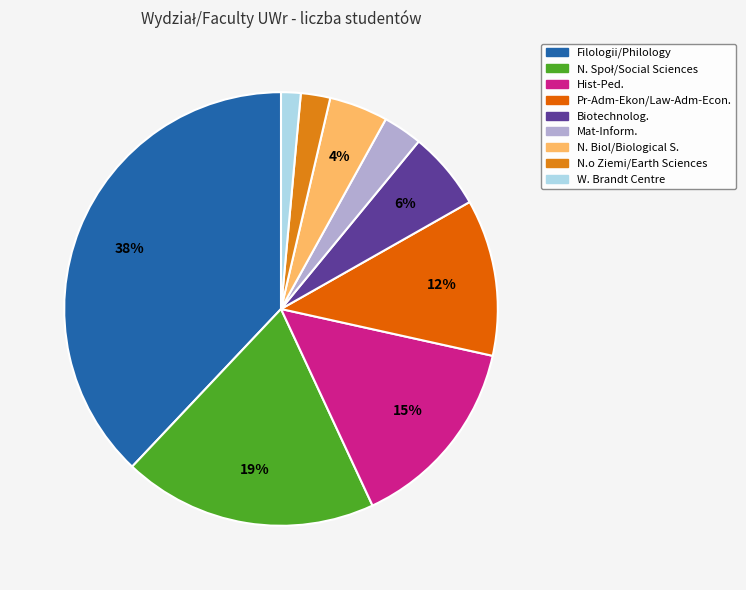

How many slices are in this pie chart?

9